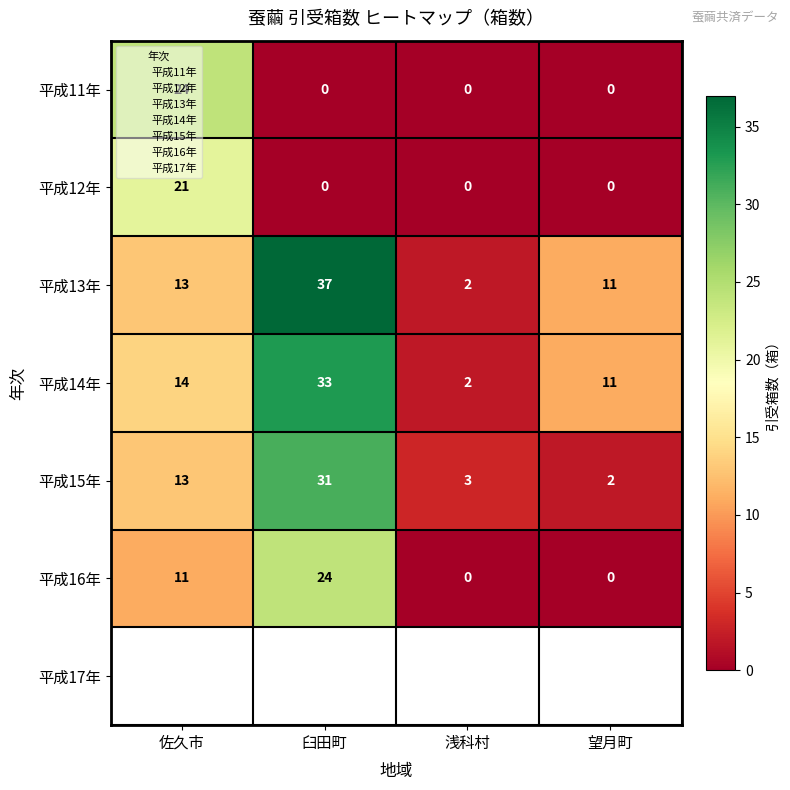

How many 平成16年 values are between 0 and 24?

4